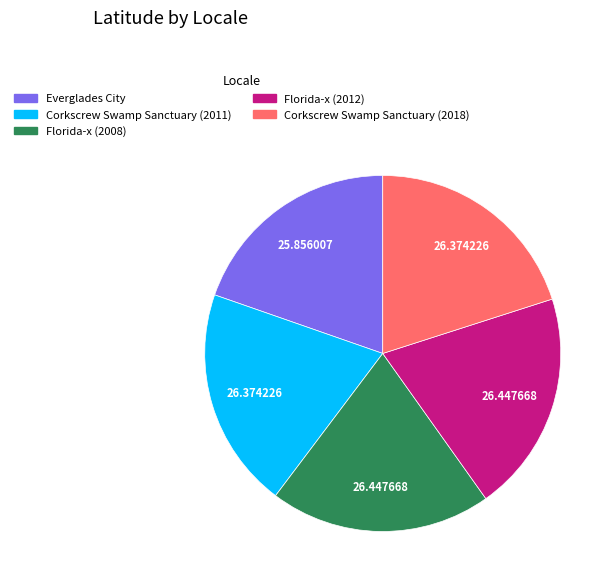

Is the sum of Everglades City and Corkscrew Swamp Sanctuary (2011) greater than half?

No